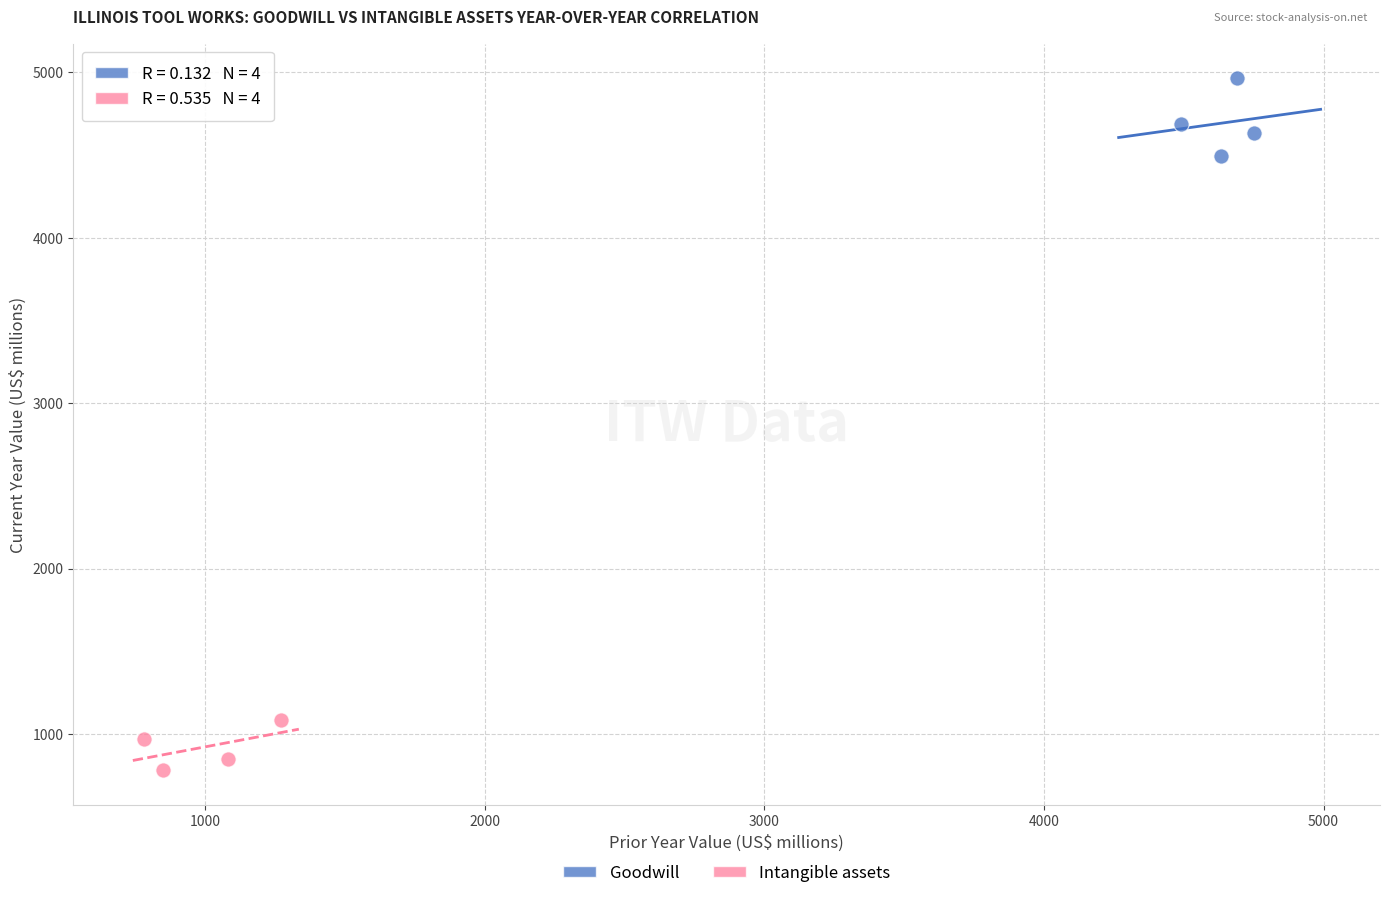

Which series contains the lowest Y value?

Intangible assets